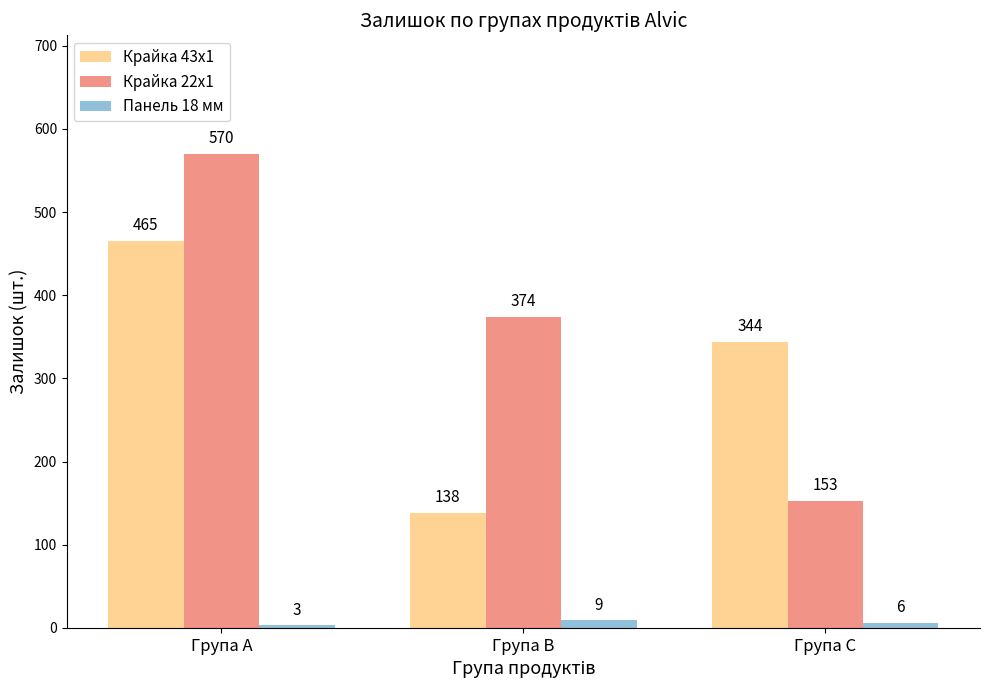

At which label does Панель 18 мм reach its minimum?

Група A